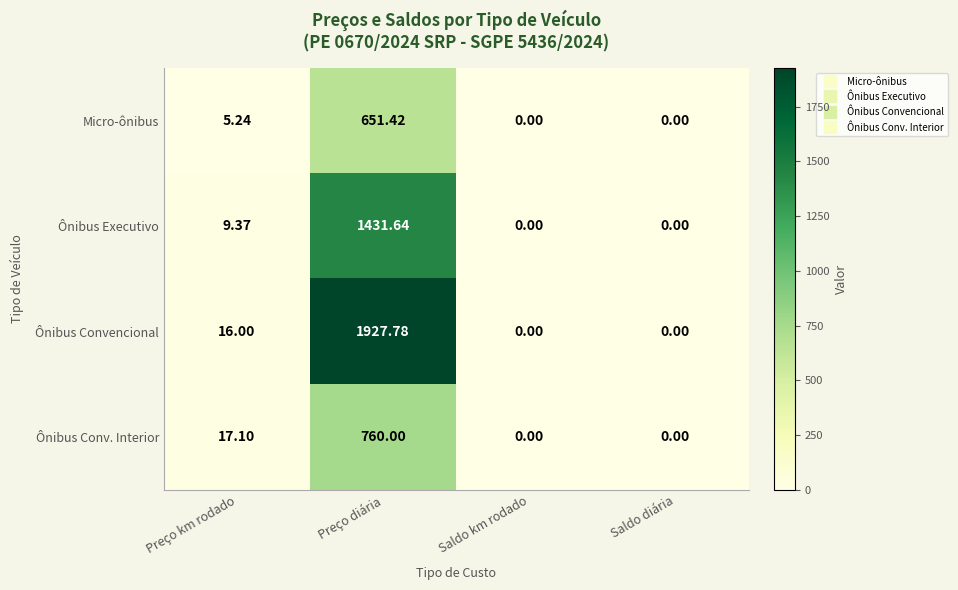

At which category is the sum across all series the highest?

Preço diária